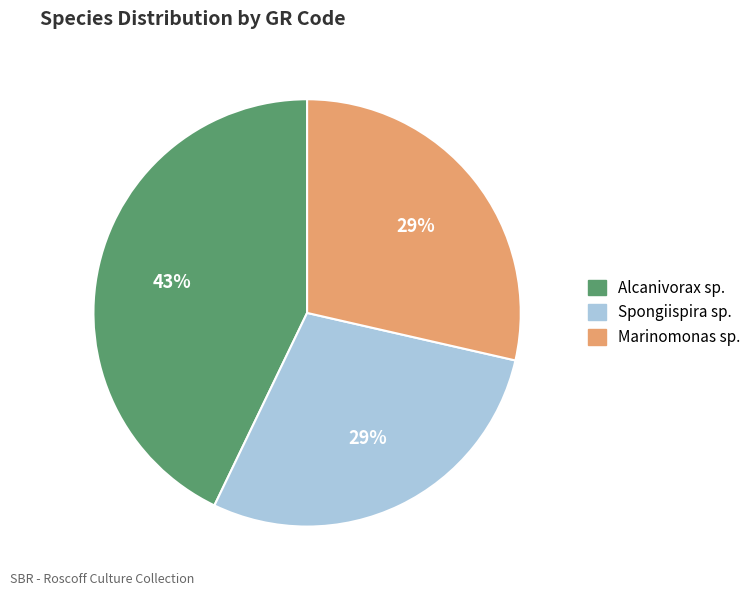

How many slices are in this pie chart?

3